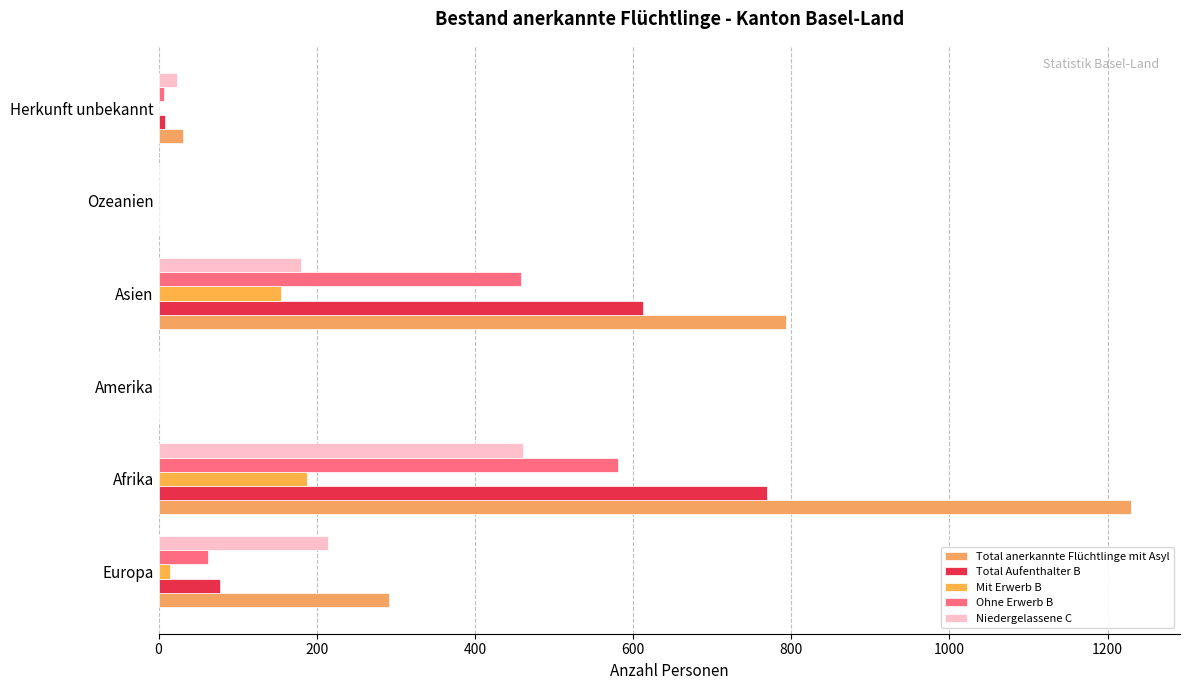

What is the sum of all Total Aufenthalter B values?

1468